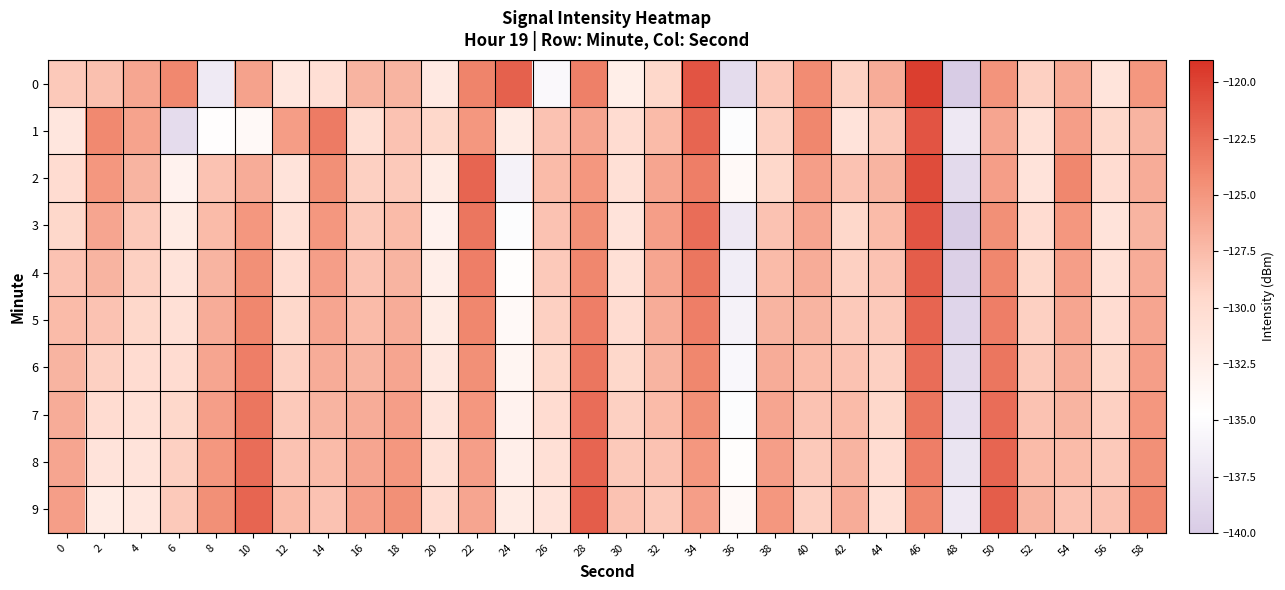

Reading right to left, transcribe all the data shown in this chart.

0: 58=-125.0	56=-131.1	54=-126.3	52=-129.0	50=-124.9	48=-140.0	46=-119.7	44=-126.5	42=-129.1	40=-124.3	38=-128.4	36=-138.3	34=-121.0	32=-129.5	30=-132.4	28=-123.6	26=-135.3	24=-121.8	22=-123.8	20=-131.7	18=-127.0	16=-127.0	14=-130.5	12=-131.5	10=-125.8	8=-136.9	6=-124.0	4=-126.1	2=-127.8	0=-128.5
1: 58=-127.0	56=-129.5	54=-125.5	52=-130.5	50=-126.0	48=-137.0	46=-121.0	44=-128.5	42=-131.0	40=-124.0	38=-129.0	36=-135.0	34=-122.0	32=-127.5	30=-130.0	28=-126.0	26=-128.0	24=-132.0	22=-125.0	20=-129.5	18=-128.0	16=-130.3	14=-123.3	12=-125.4	10=-134.0	8=-134.6	6=-138.2	4=-125.8	2=-124.1	0=-131.4
2: 58=-126.5	56=-130.0	54=-124.0	52=-131.0	50=-125.5	48=-138.5	46=-120.5	44=-127.0	42=-128.0	40=-125.5	38=-129.5	36=-134.0	34=-123.5	32=-126.0	30=-130.5	28=-125.0	26=-127.5	24=-136.0	22=-122.0	20=-132.0	18=-128.5	16=-129.0	14=-124.5	12=-131.0	10=-126.5	8=-128.0	6=-133.0	4=-127.0	2=-125.0	0=-130.0
3: 58=-127.0	56=-131.0	54=-125.0	52=-130.0	50=-124.5	48=-140.0	46=-121.0	44=-127.5	42=-129.5	40=-126.0	38=-128.0	36=-137.0	34=-122.5	32=-125.5	30=-131.0	28=-124.5	26=-128.0	24=-135.0	22=-123.0	20=-133.0	18=-127.5	16=-128.5	14=-125.0	12=-130.5	10=-125.0	8=-127.5	6=-132.0	4=-128.5	2=-126.0	0=-129.5
4: 58=-126.5	56=-130.5	54=-125.5	52=-129.5	50=-124.0	48=-139.5	46=-121.5	44=-128.0	42=-129.0	40=-126.5	38=-127.5	36=-136.5	34=-123.0	32=-126.0	30=-130.5	28=-124.0	26=-128.5	24=-134.5	22=-123.5	20=-132.5	18=-127.0	16=-128.0	14=-125.5	12=-130.0	10=-124.5	8=-127.0	6=-131.0	4=-129.0	2=-127.0	0=-128.0
5: 58=-126.0	56=-130.0	54=-126.0	52=-129.0	50=-123.5	48=-139.0	46=-122.0	44=-128.5	42=-128.5	40=-127.0	38=-127.0	36=-136.0	34=-123.5	32=-126.5	30=-130.0	28=-123.5	26=-129.0	24=-134.0	22=-124.0	20=-132.0	18=-126.5	16=-127.5	14=-126.0	12=-129.5	10=-124.0	8=-126.5	6=-130.5	4=-129.5	2=-128.0	0=-127.5
6: 58=-125.5	56=-129.5	54=-126.5	52=-128.5	50=-123.0	48=-138.5	46=-122.5	44=-129.0	42=-128.0	40=-127.5	38=-126.5	36=-135.5	34=-124.0	32=-127.0	30=-129.5	28=-123.0	26=-129.5	24=-133.5	22=-124.5	20=-131.5	18=-126.0	16=-127.0	14=-126.5	12=-129.0	10=-123.5	8=-126.0	6=-130.0	4=-130.0	2=-129.0	0=-127.0
7: 58=-125.0	56=-129.0	54=-127.0	52=-128.0	50=-122.5	48=-138.0	46=-123.0	44=-129.5	42=-127.5	40=-128.0	38=-126.0	36=-135.0	34=-124.5	32=-127.5	30=-129.0	28=-122.5	26=-130.0	24=-133.0	22=-125.0	20=-131.0	18=-125.5	16=-126.5	14=-127.0	12=-128.5	10=-123.0	8=-125.5	6=-129.5	4=-130.5	2=-130.0	0=-126.5
8: 58=-124.5	56=-128.5	54=-127.5	52=-127.5	50=-122.0	48=-137.5	46=-123.5	44=-130.0	42=-127.0	40=-128.5	38=-125.5	36=-134.5	34=-125.0	32=-128.0	30=-128.5	28=-122.0	26=-130.5	24=-132.5	22=-125.5	20=-130.5	18=-125.0	16=-126.0	14=-127.5	12=-128.0	10=-122.5	8=-125.0	6=-129.0	4=-131.0	2=-131.0	0=-126.0
9: 58=-124.0	56=-128.0	54=-128.0	52=-127.0	50=-121.5	48=-137.0	46=-124.0	44=-130.5	42=-126.5	40=-129.0	38=-125.0	36=-134.0	34=-125.5	32=-128.5	30=-128.0	28=-121.5	26=-131.0	24=-132.0	22=-126.0	20=-130.0	18=-124.5	16=-125.5	14=-128.0	12=-127.5	10=-122.0	8=-124.5	6=-128.5	4=-131.5	2=-132.0	0=-125.5